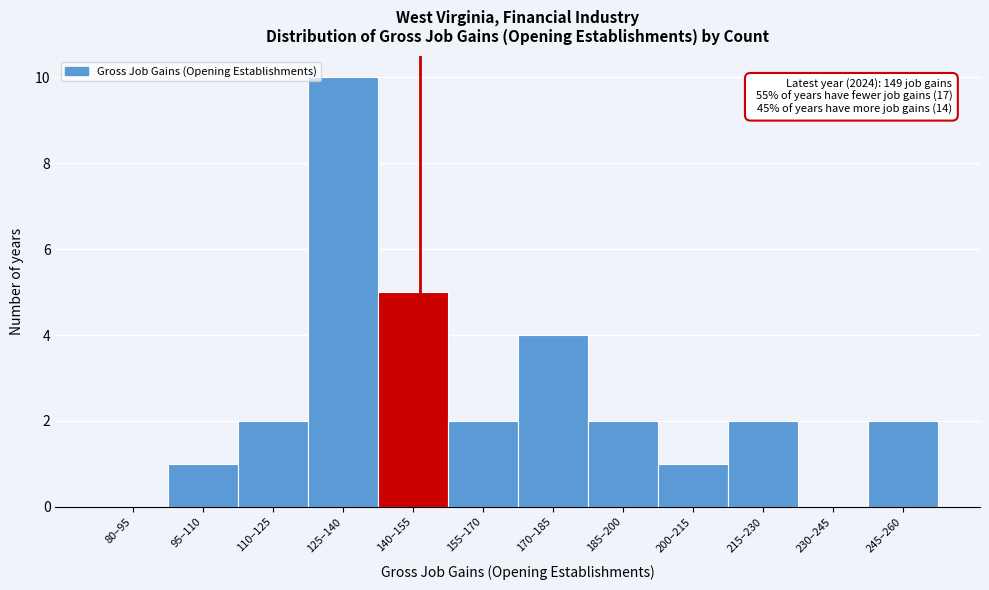

Reading right to left, extract all data points from this chart.

245–260=2	230–245=0	215–230=2	200–215=1	185–200=2	170–185=4	155–170=2	140–155=5	125–140=10	110–125=2	95–110=1	80–95=0